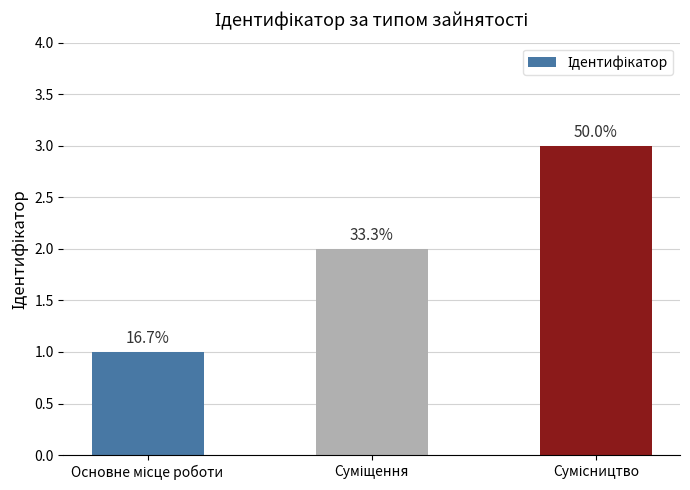

How many bars are there in total?

3